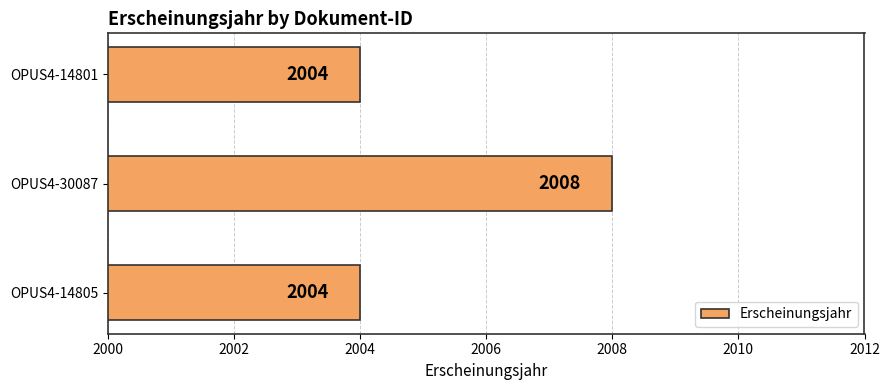

Approximately how many times larger is the value at OPUS4-30087 compared to OPUS4-14805?

1.0